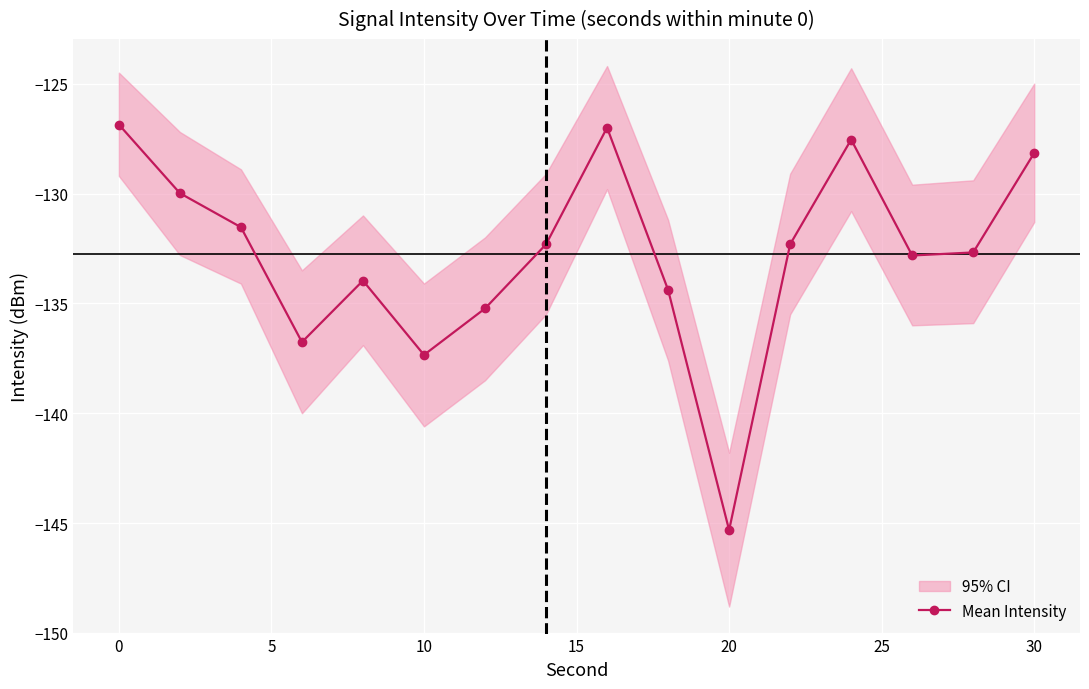

Is it true that Mean Intensity equals -128.2 at 30?

True